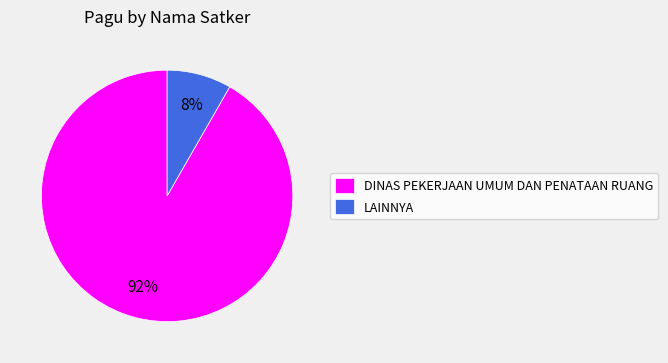

Which has a higher value, DINAS PEKERJAAN UMUM DAN PENATAAN RUANG or LAINNYA?

DINAS PEKERJAAN UMUM DAN PENATAAN RUANG